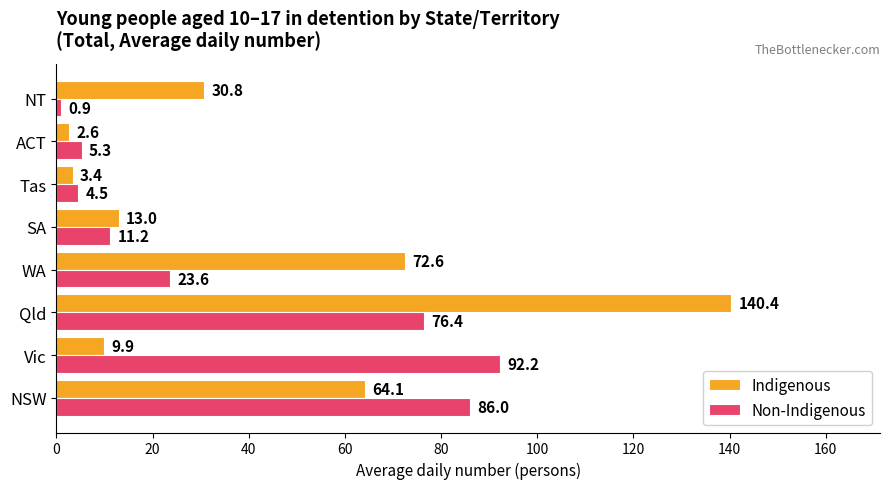

Rank the series by their maximum value, from lowest to highest.

Non-Indigenous, Indigenous